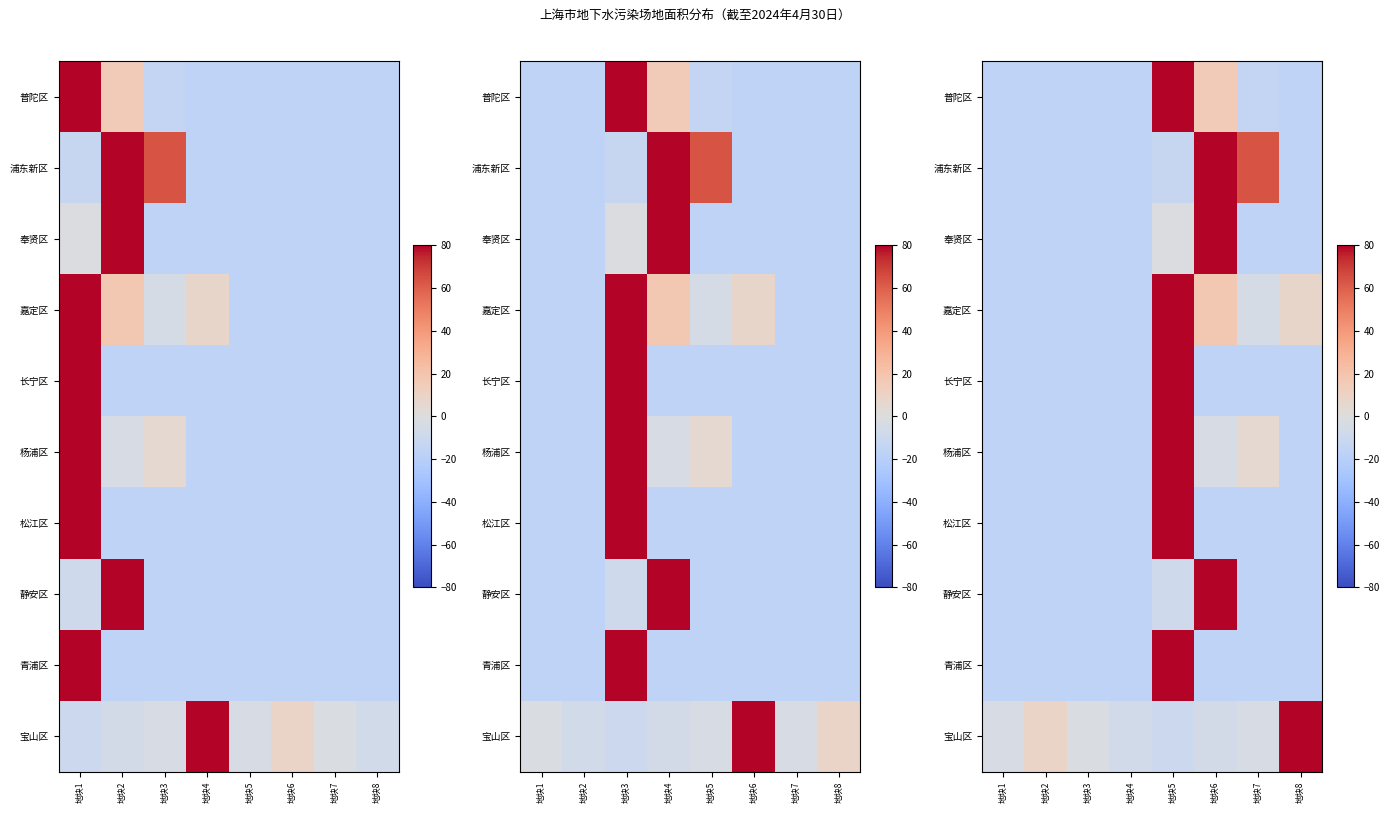

Rank the series by their maximum value, from lowest to highest.

普陀区, 浦东新区, 奉贤区, 嘉定区, 长宁区, 杨浦区, 松江区, 静安区, 青浦区, 宝山区